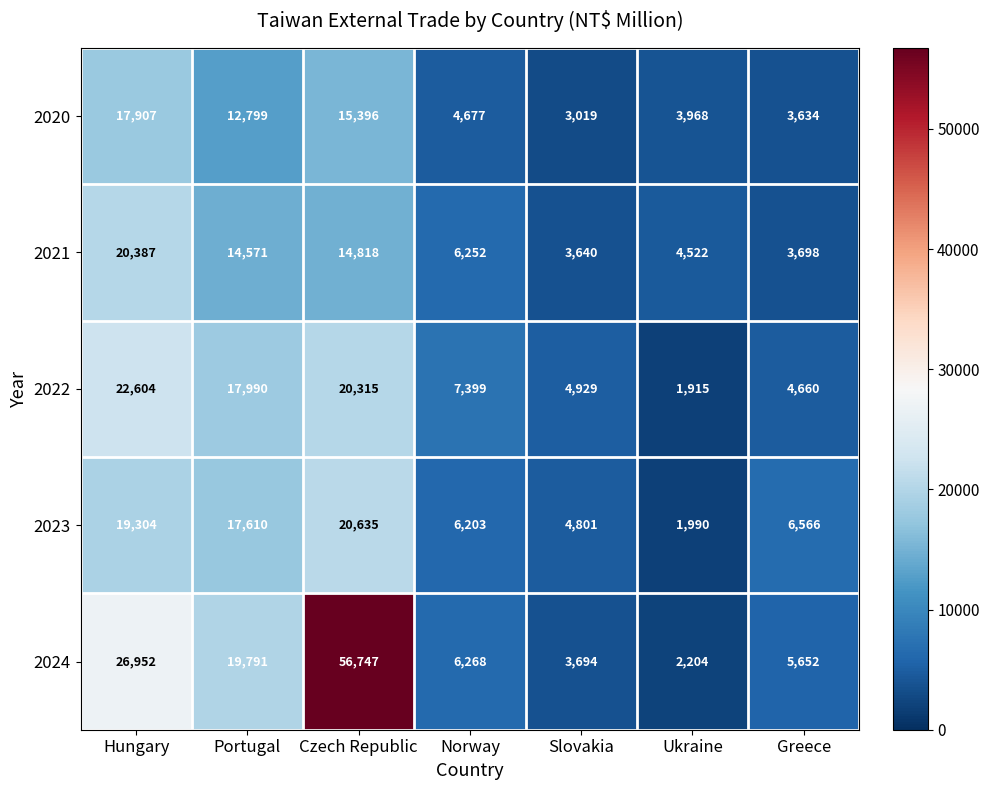

Which series has the largest range (max minus min)?

2024